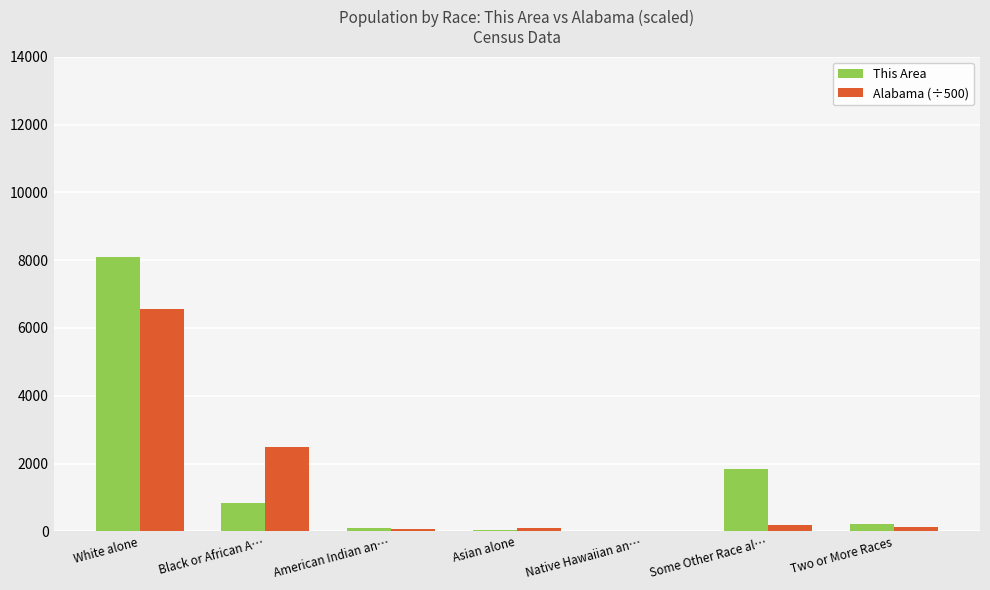

Between Some Other Race al… and Two or More Races, which series saw the biggest shift?

This Area